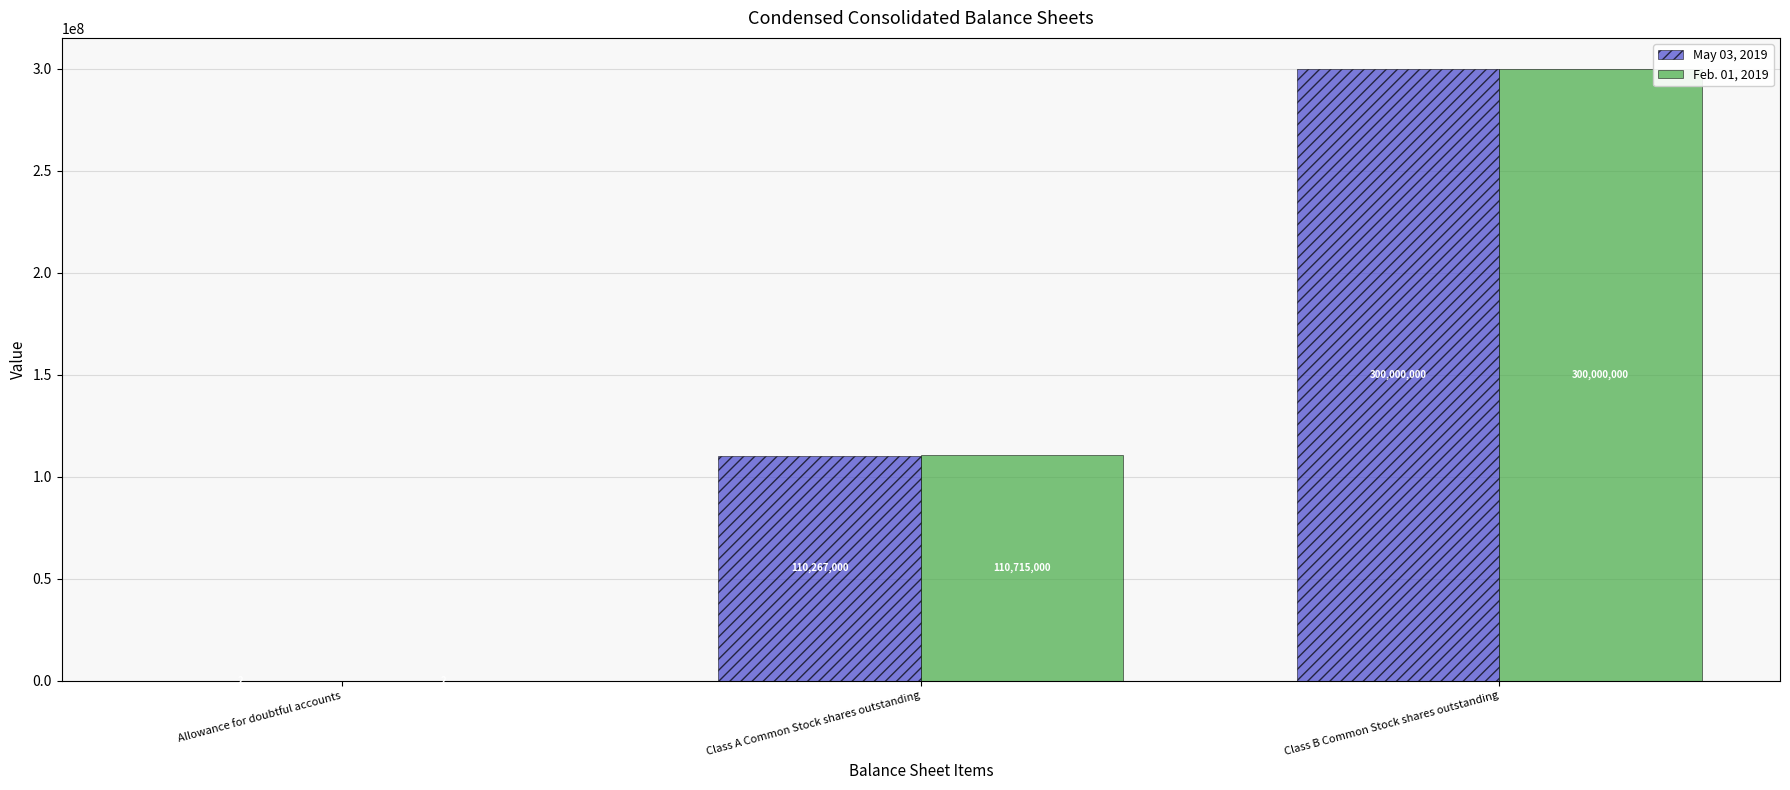

How many May 03, 2019 values are between 2 and 300000000?

3